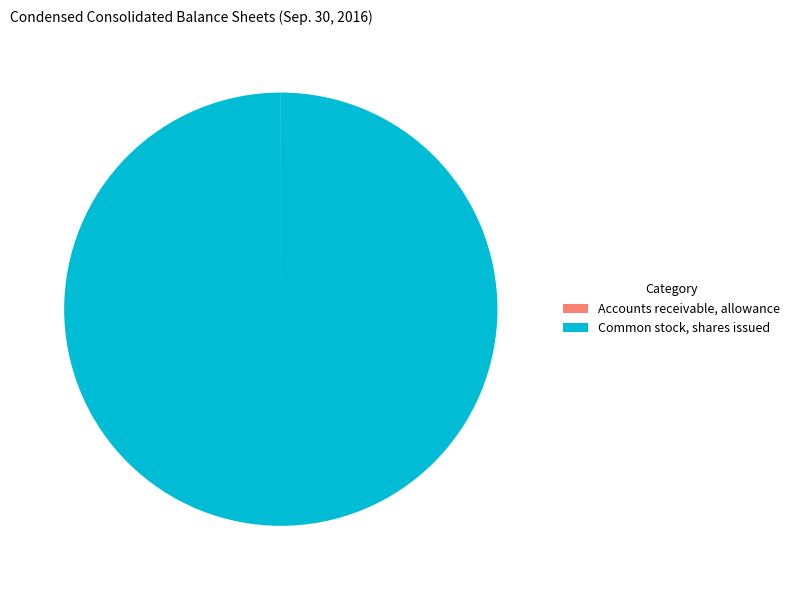

The Common stock, shares issued slice represents 100% of the pie. True or false?

True